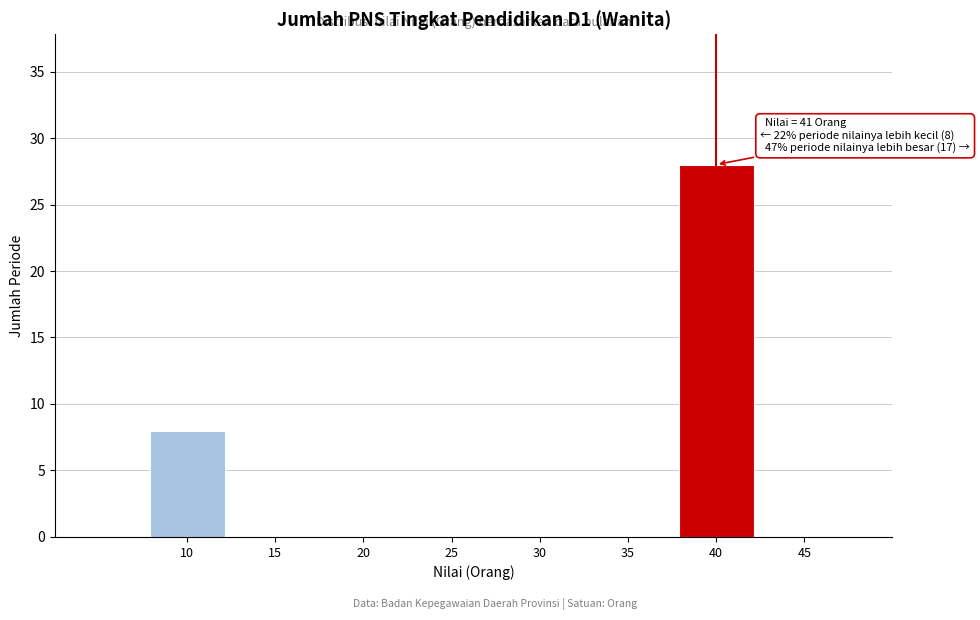

Reading right to left, list all the values displayed in this chart.

45=0	40=28	35=0	30=0	25=0	20=0	15=0	10=8